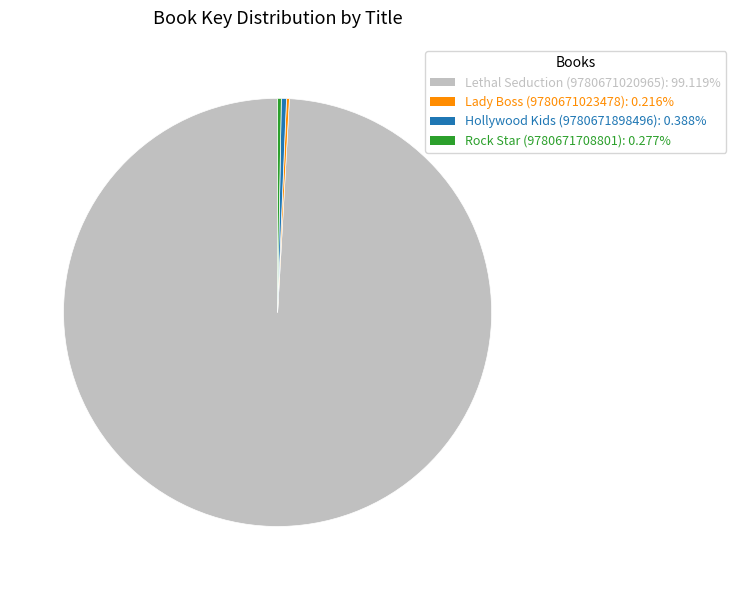

Which category has the biggest portion of the pie?

Lethal Seduction (9780671020965)